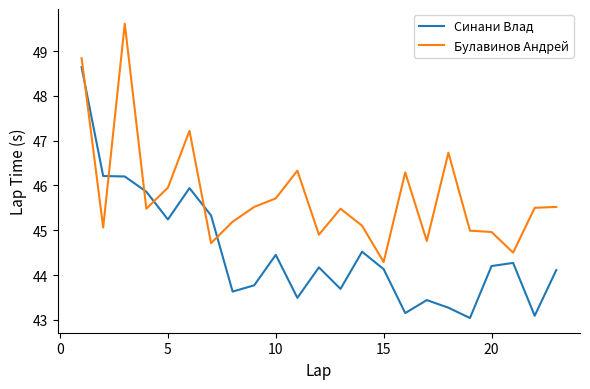

How many times do Булавинов Андрей and Синани Влад cross each other?

6